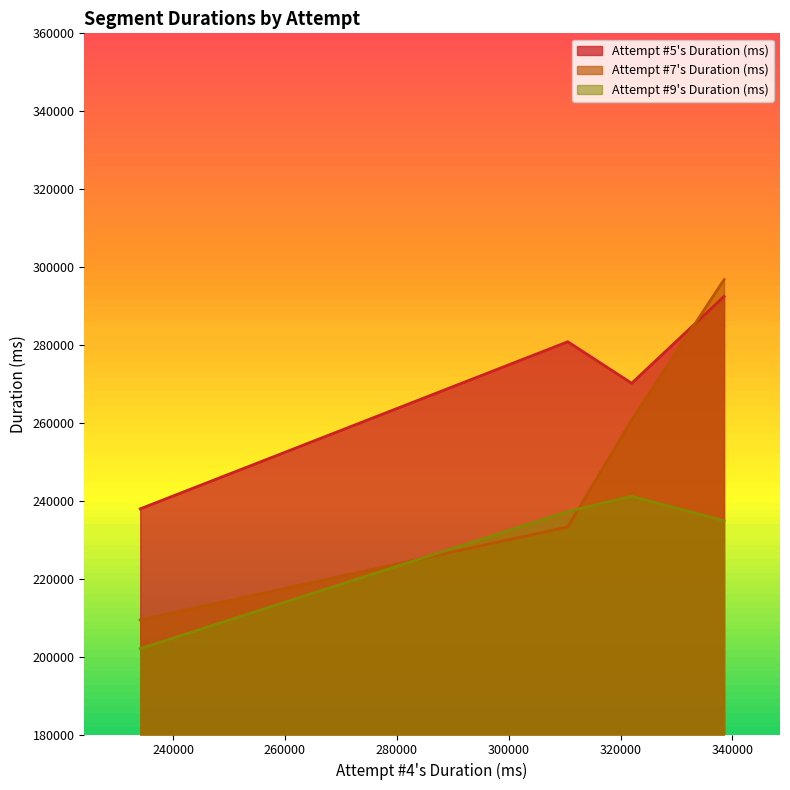

How many data points in Attempt #7's Duration (ms) are less than 260747?

2